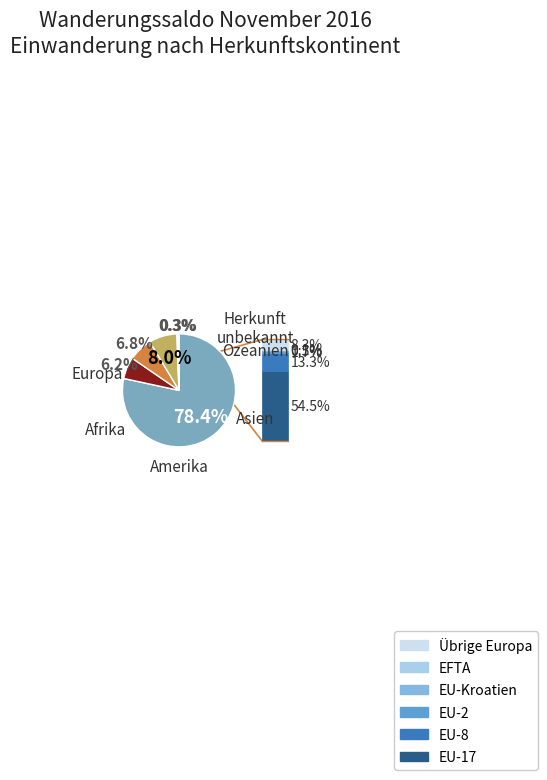

Is there a majority slice in this chart?

Yes